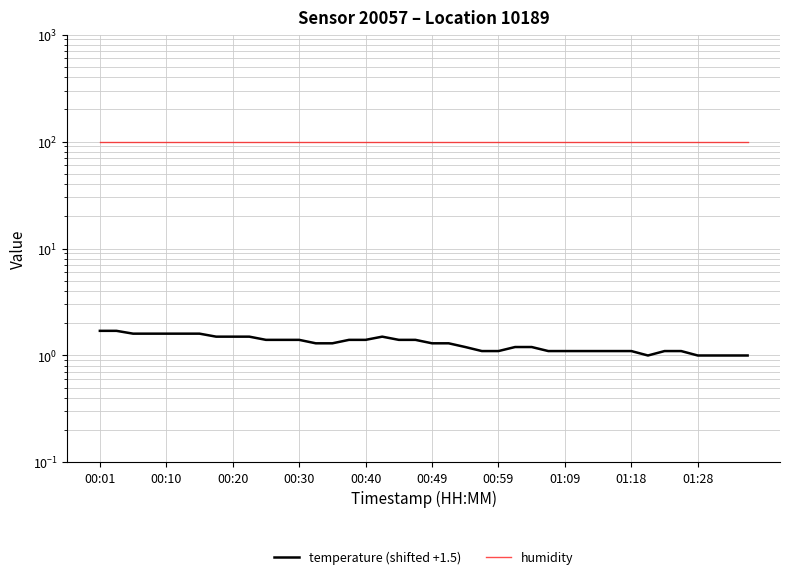

What are all the series names shown in the legend?

temperature (shifted +1.5), humidity